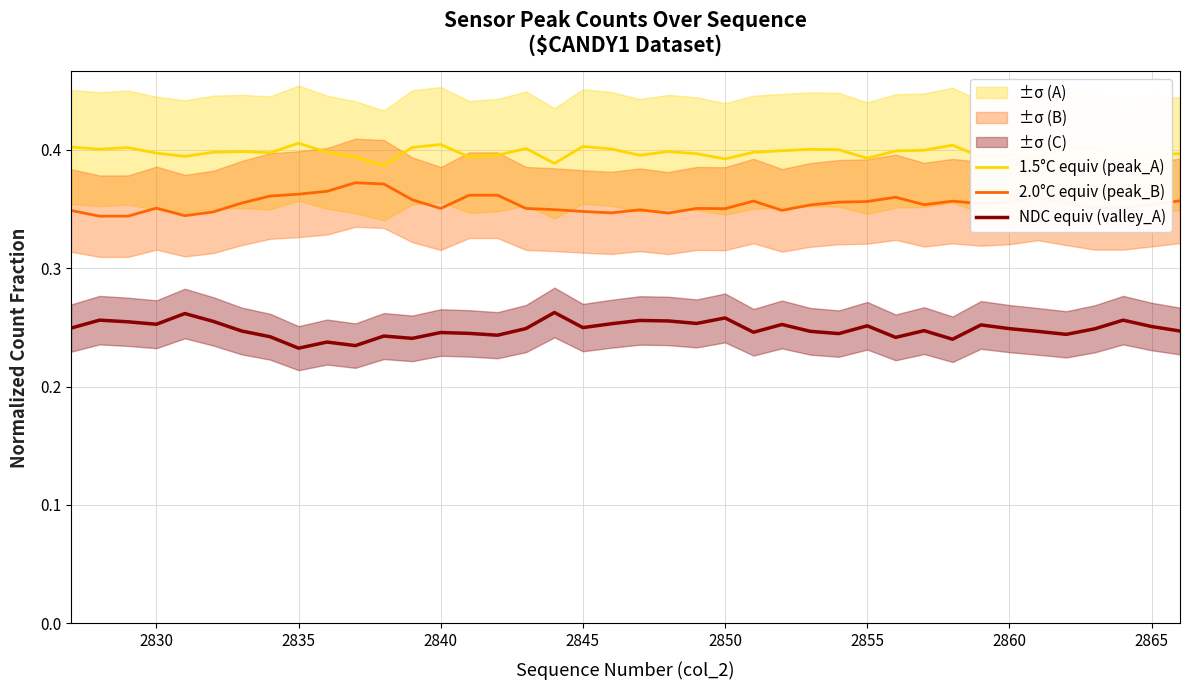

Which series has the largest total across all categories?

1.5°C equiv (peak_A)